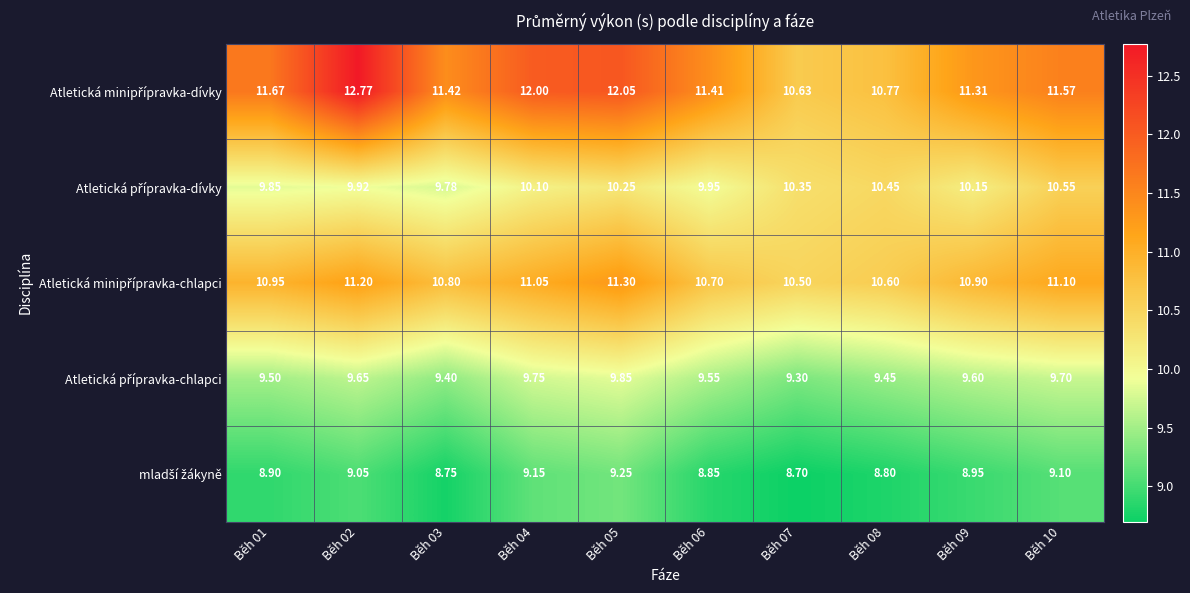

List the series in order of their overall mean, highest first.

Atletická minipřípravka-dívky, Atletická minipřípravka-chlapci, Atletická přípravka-dívky, Atletická přípravka-chlapci, mladší žákyně